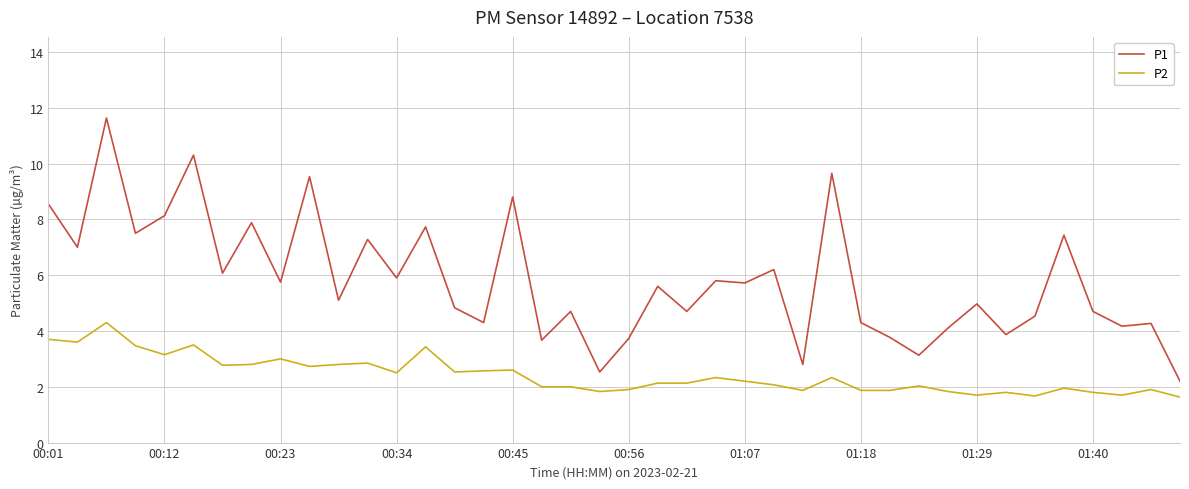

List the series in order of their peak value, highest first.

P1, P2